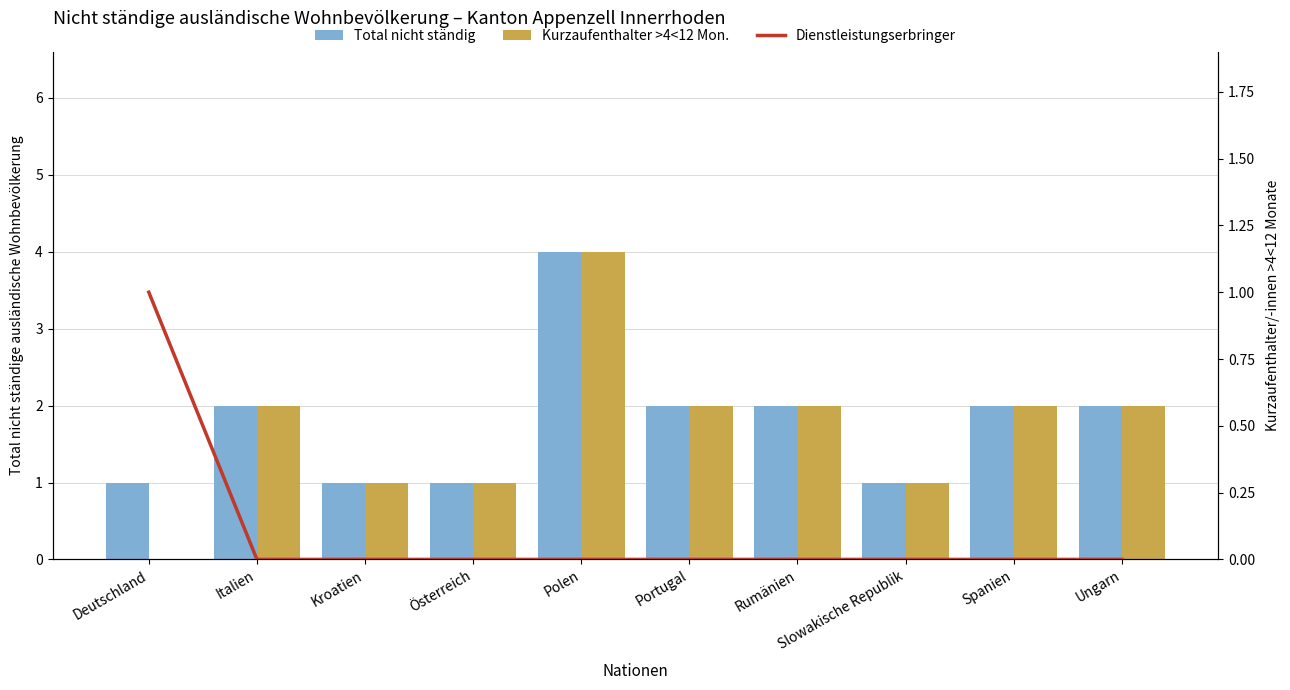

What is the total value across all series at Kroatien?

2